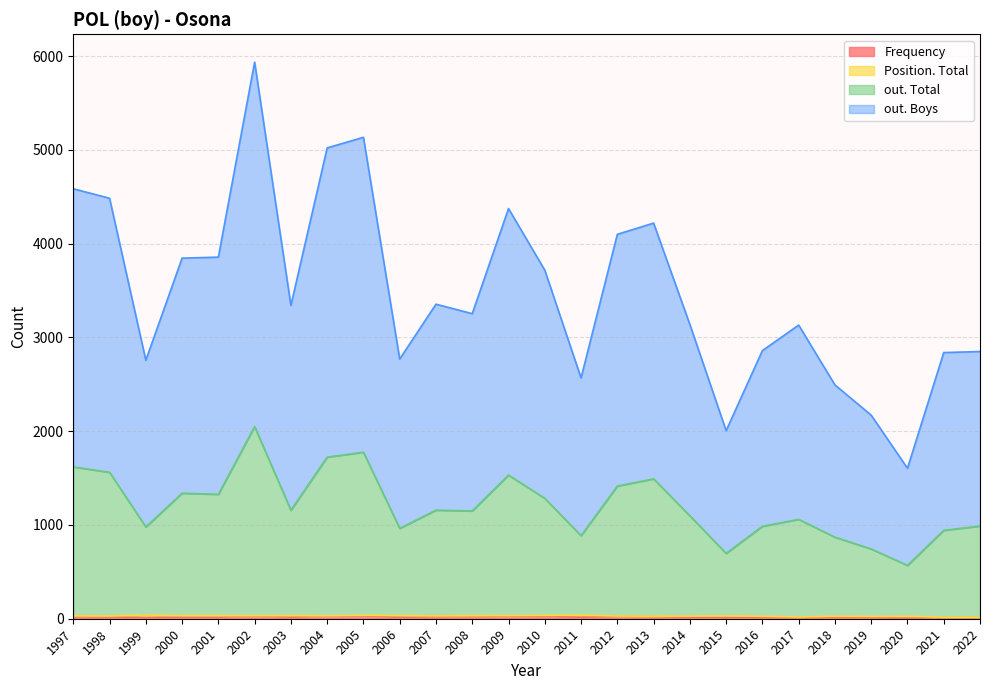

What is the sum of the Position. Total values at 2000 and 2009?

19